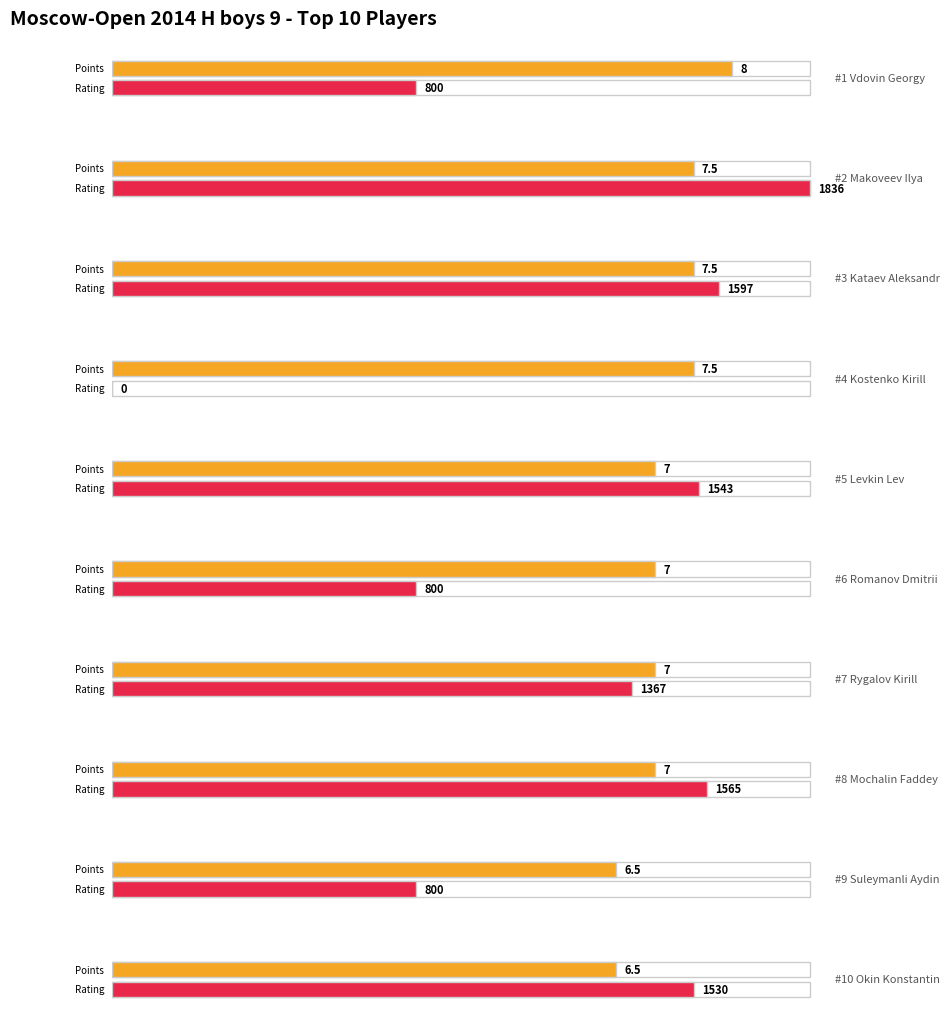

Where is Rating nearest to the value 918?

Vdovin Georgy